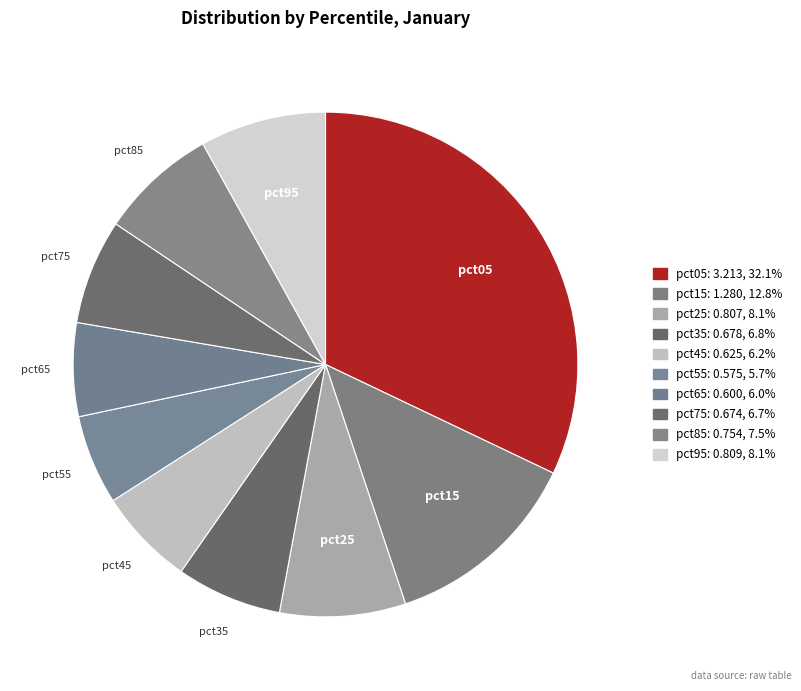

Rank the categories by value from highest to lowest.

pct05, pct15, pct95, pct25, pct85, pct35, pct75, pct45, pct65, pct55